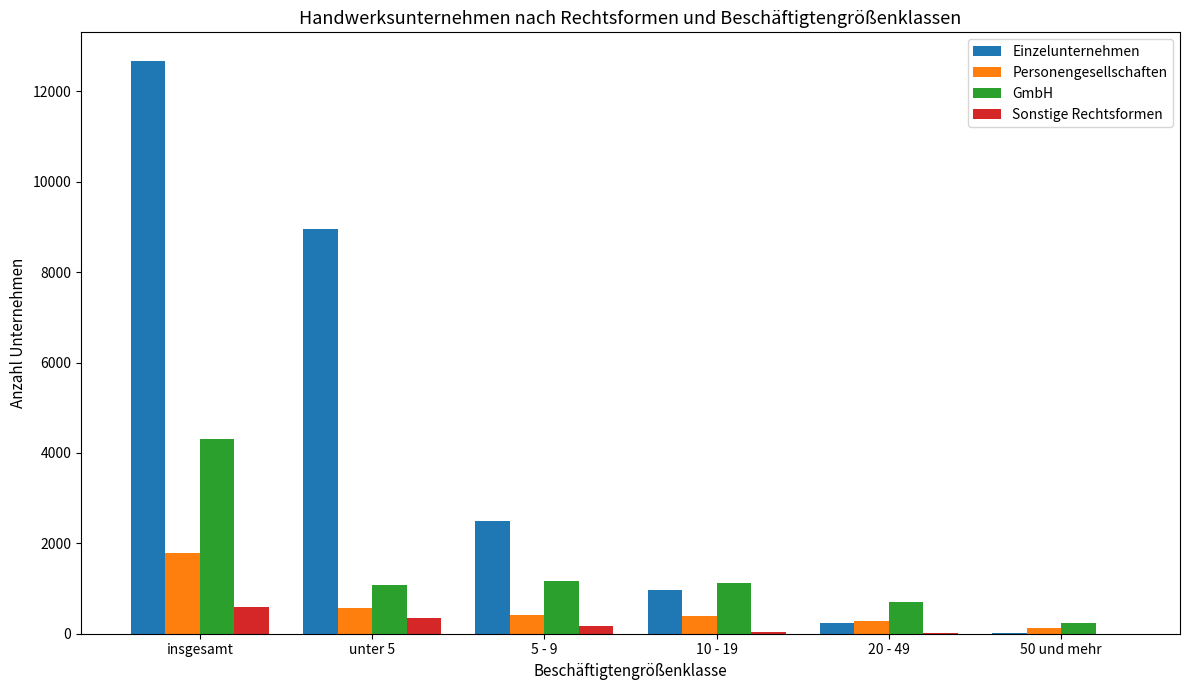

Is it true that GmbH equals 4314 at insgesamt?

True